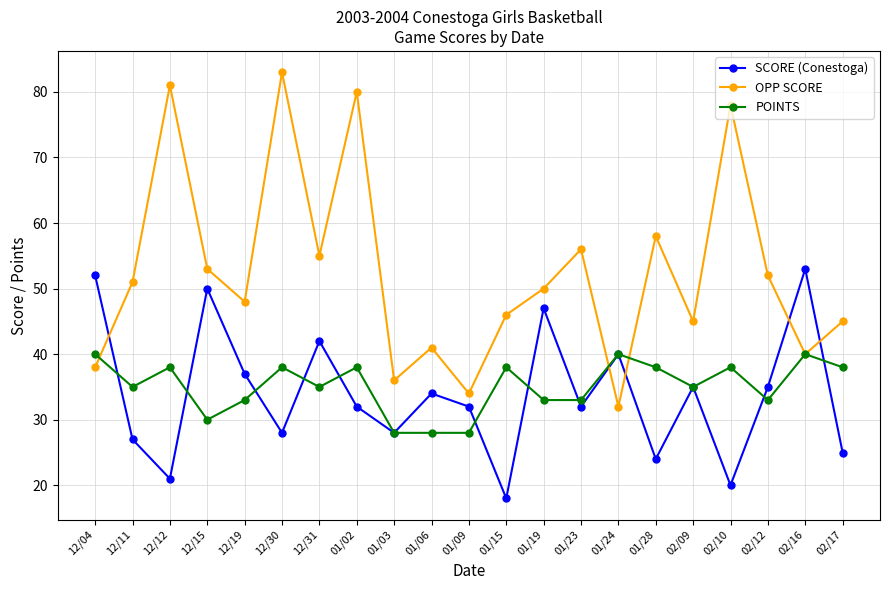

What is the difference between the highest and lowest values at 12/30?

55